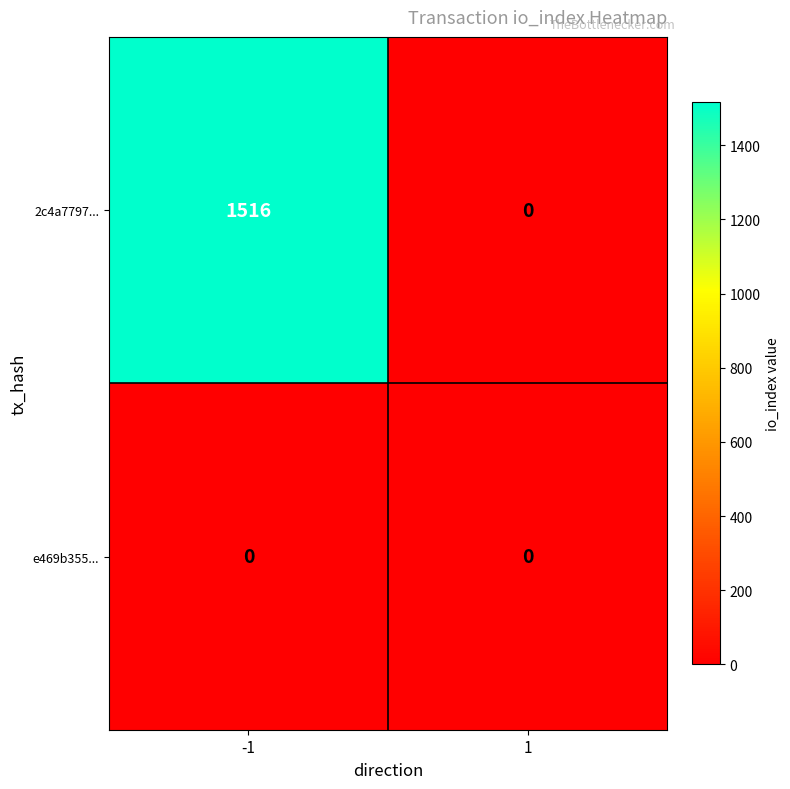

Is it true that 2c4a7797... equals 2523 at -1?

False